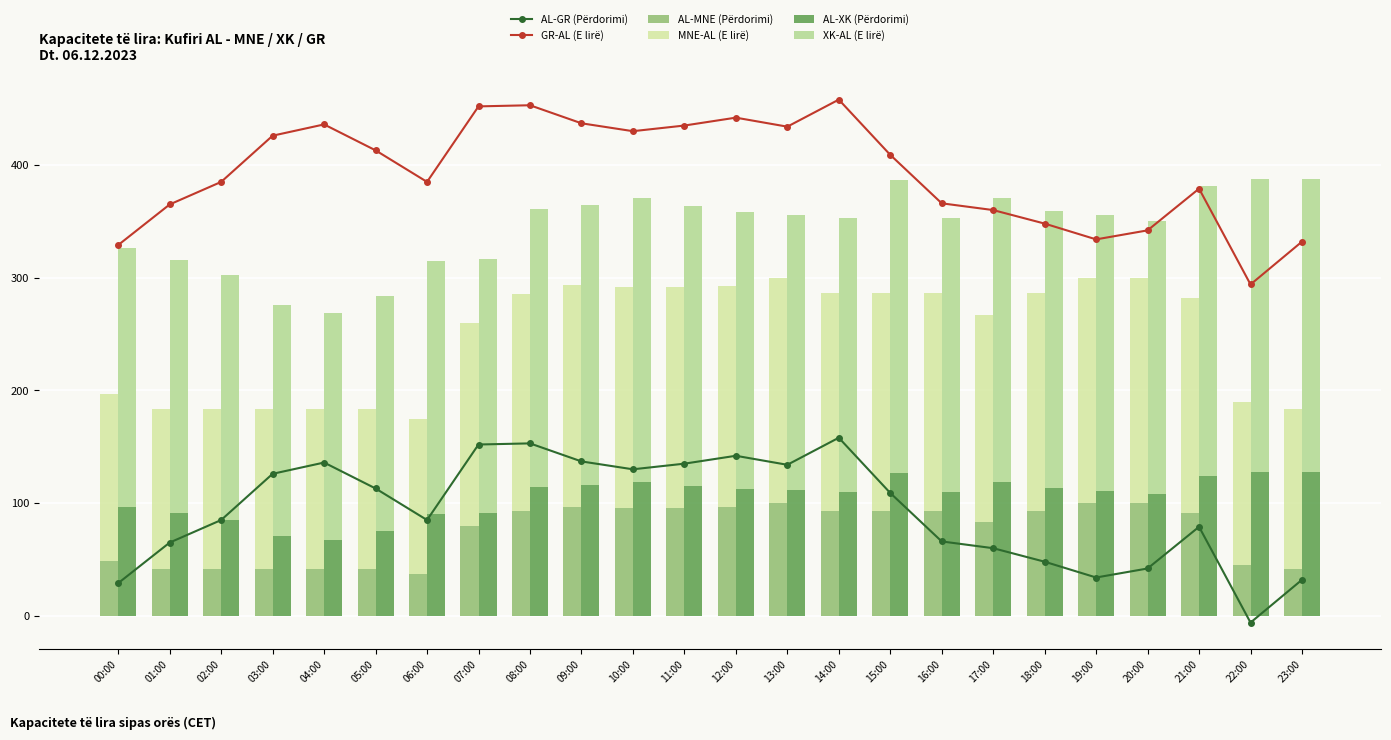

What is the label of the 10th bar from the right?

14:00